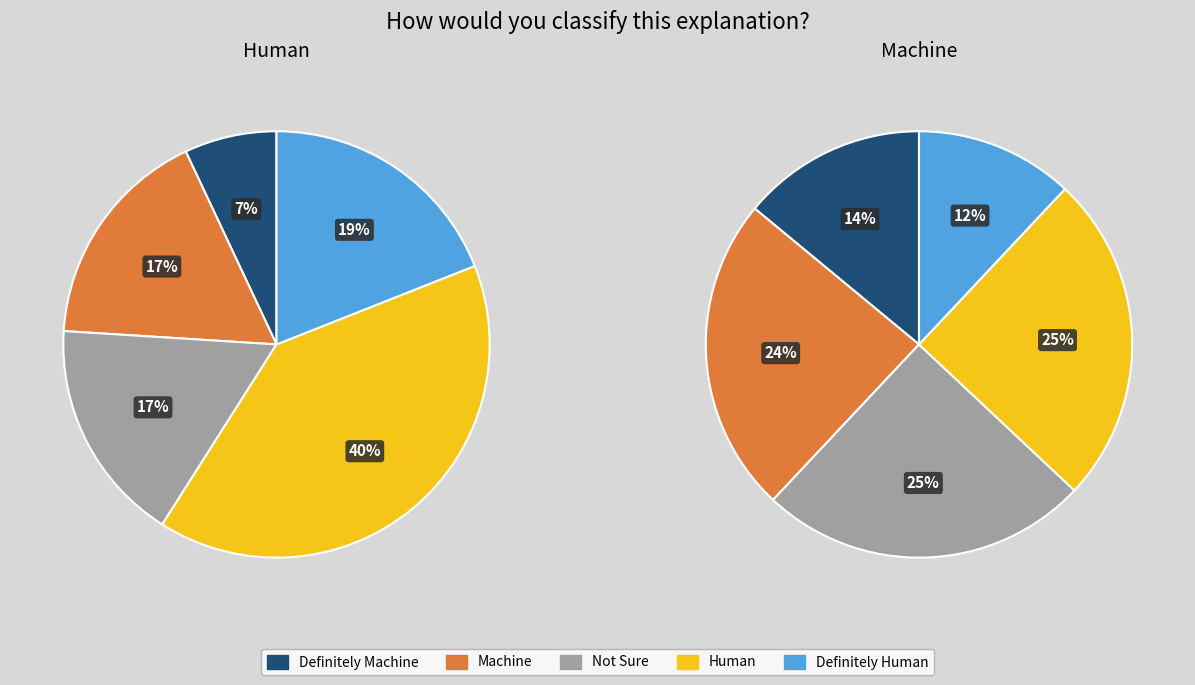

The 32 slice represents 11% of the pie. True or false?

False